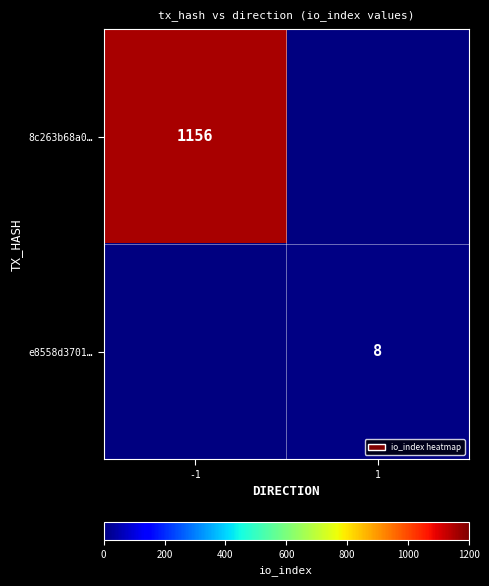

Is the value of e8558d3701… at 1 greater than the value of 8c263b68a0… at -1?

No